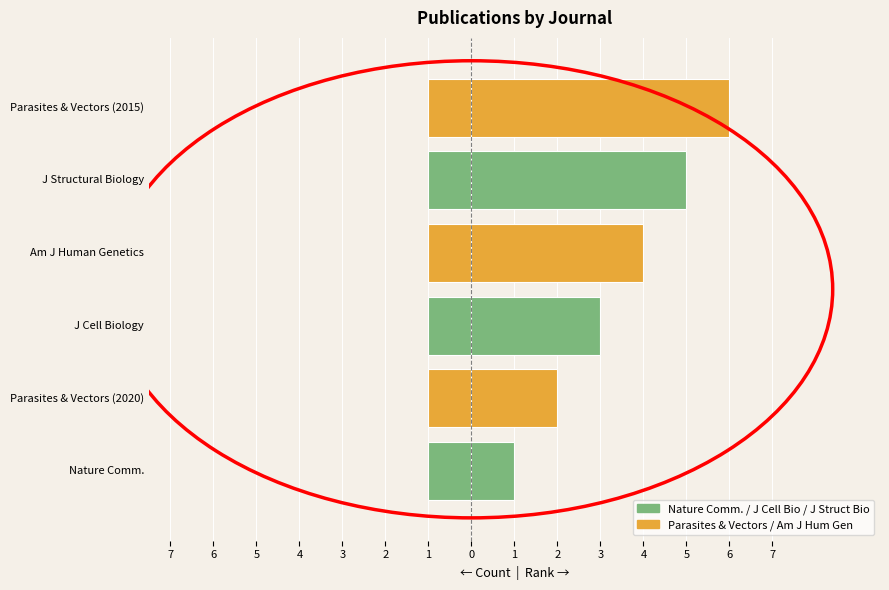

The Count (left) series shows 0.5 at 5. True or false?

False